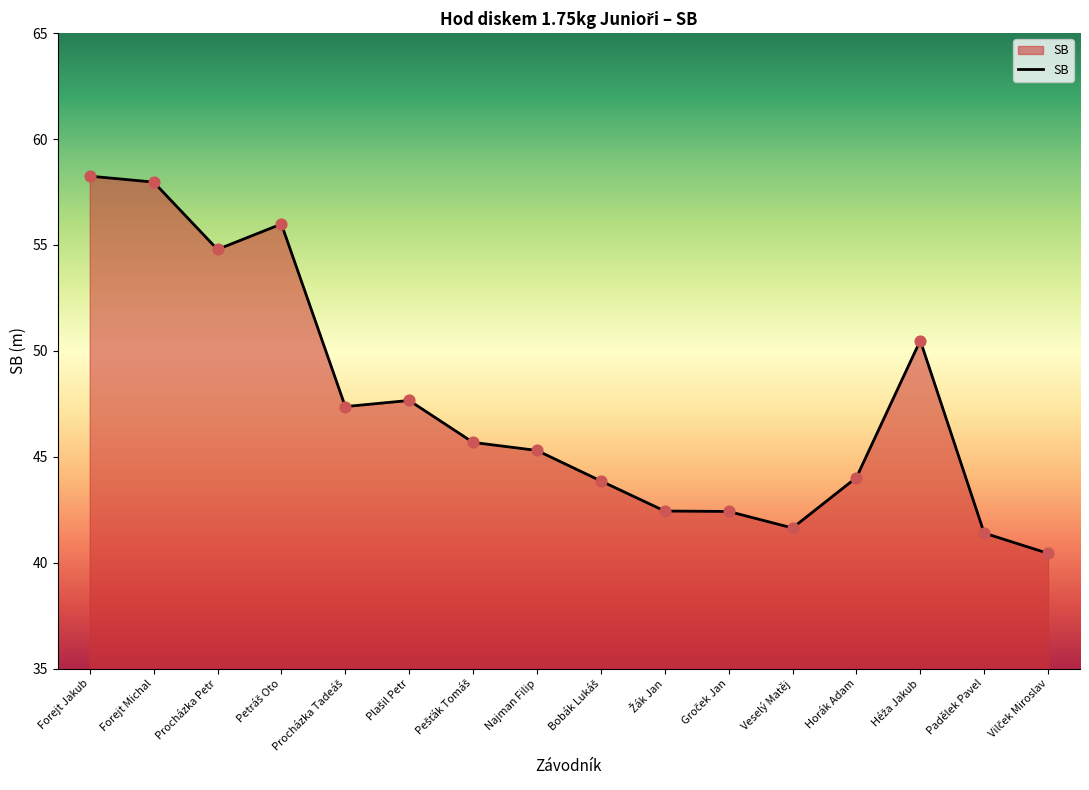

The value at Veselý Matěj is 13.6. True or false?

False